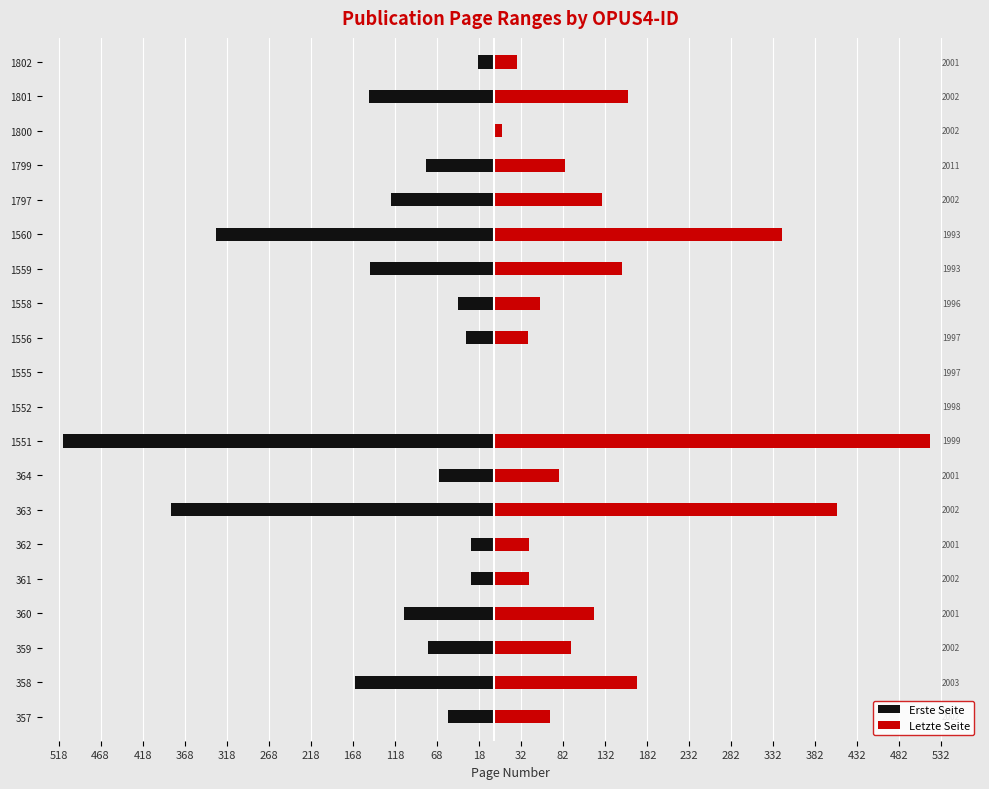

Which series has the largest total across all categories?

Letzte Seite